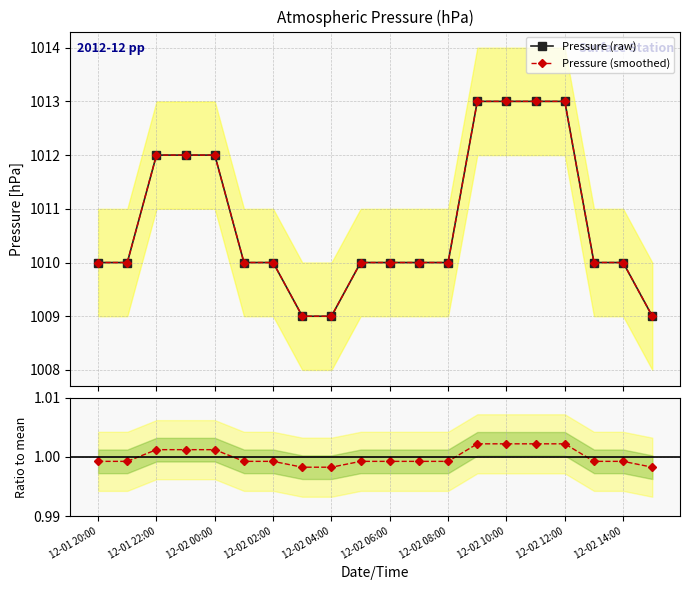

How many lines are shown in the chart?

3